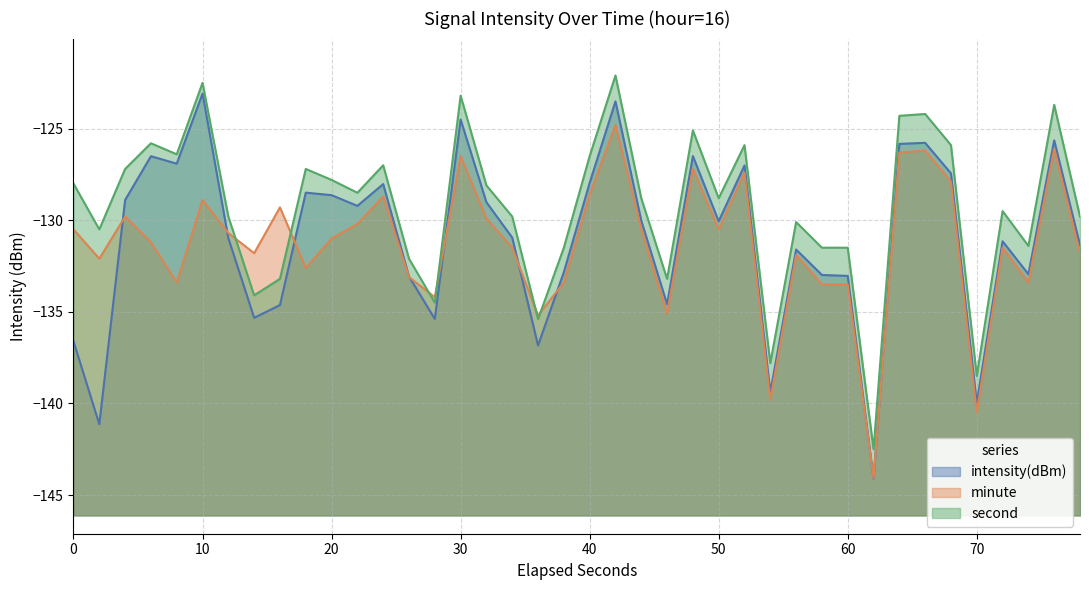

What is the average value?

-131.0